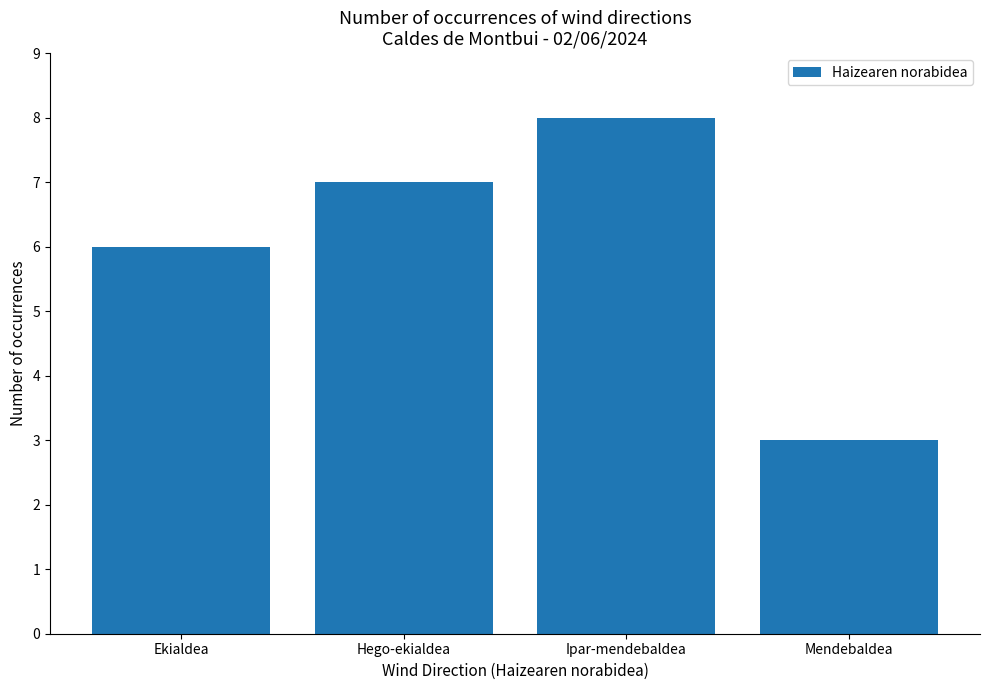

Are the bars horizontal?

No